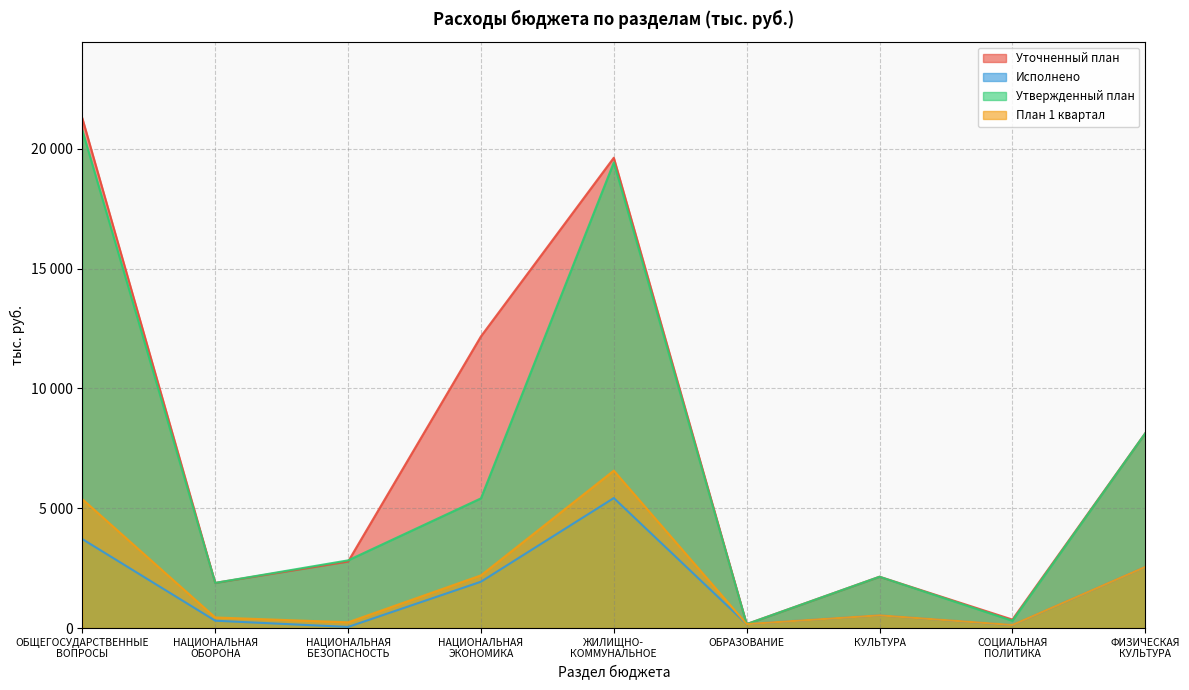

What is the minimum value for Исполнено?

45